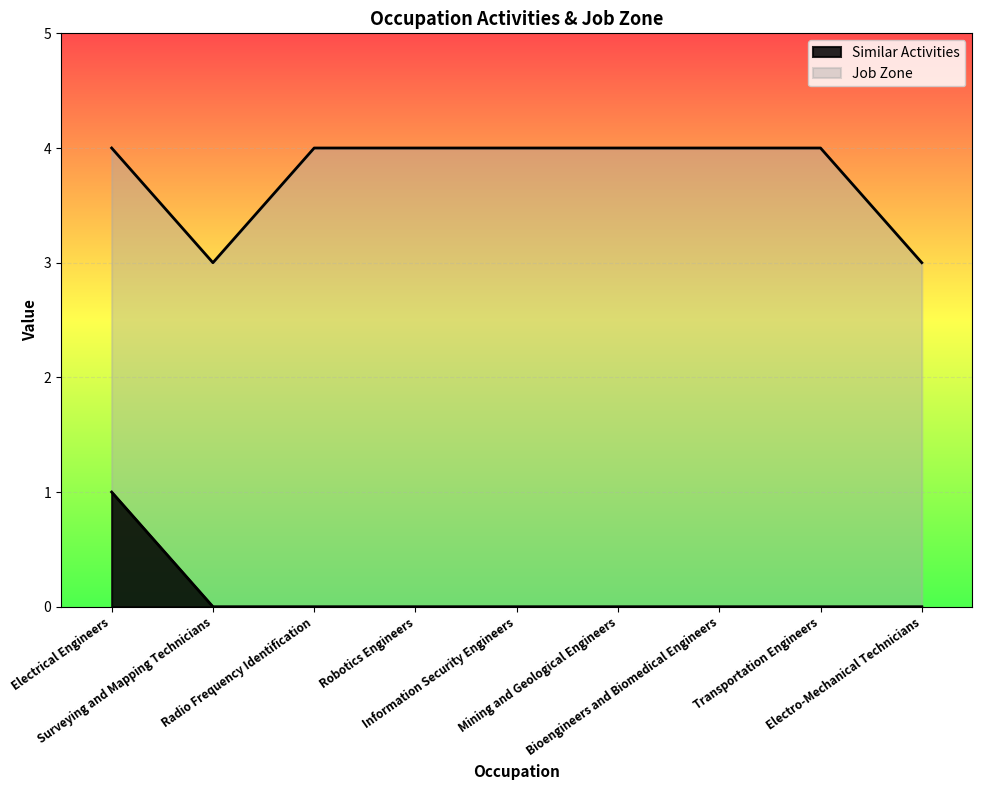

True or false: Similar Activities and Job Zone intersect in this chart.

False